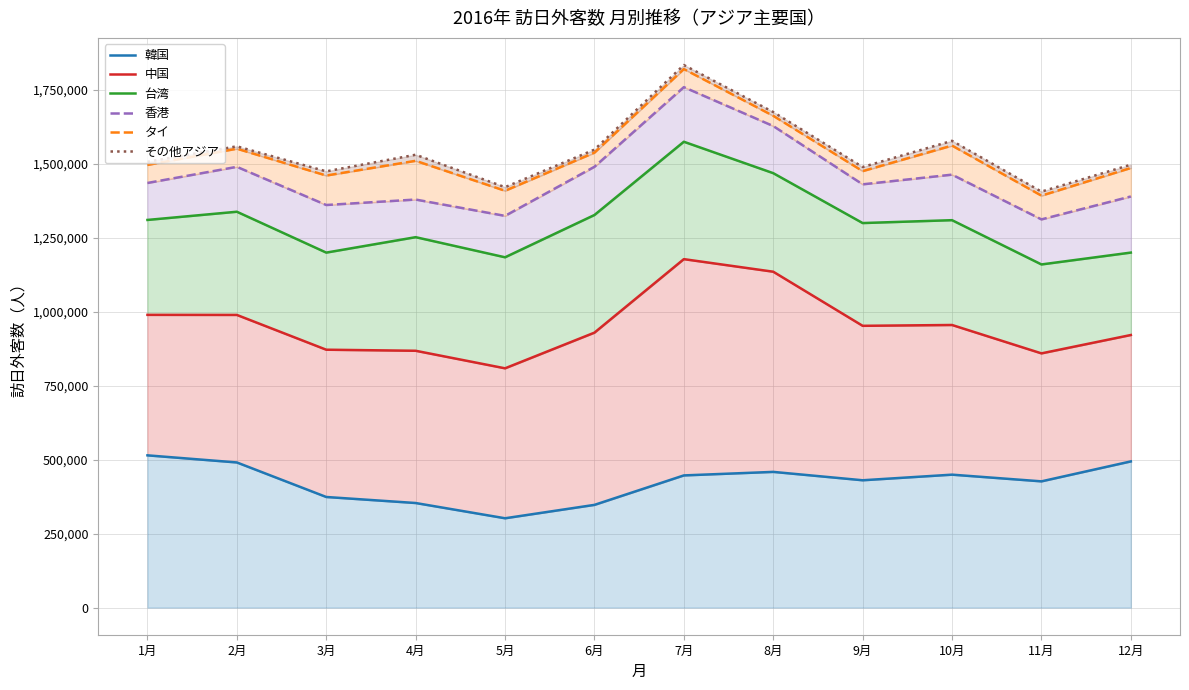

What are all the series names shown in the legend?

韓国, 中国, 台湾, 香港, タイ, その他アジア